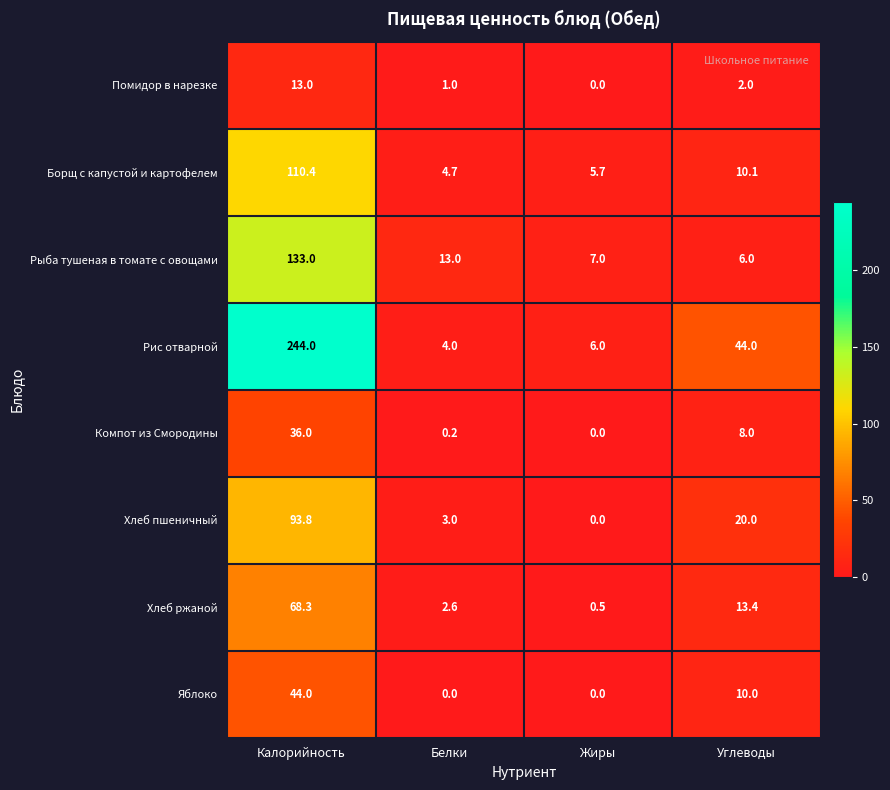

Read the Помидор в нарезке value at Калорийность.

13.0